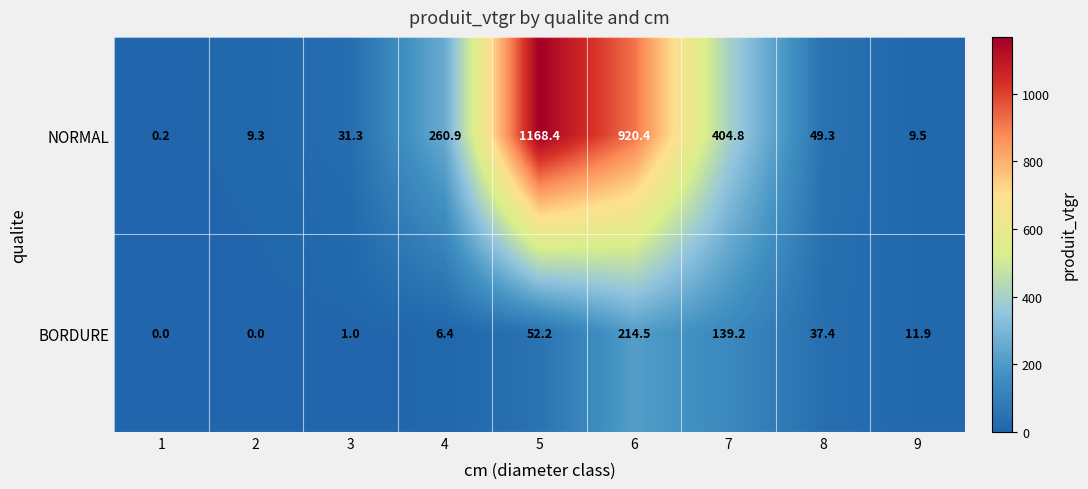

Is it true that NORMAL equals 1168.4 at 5?

True